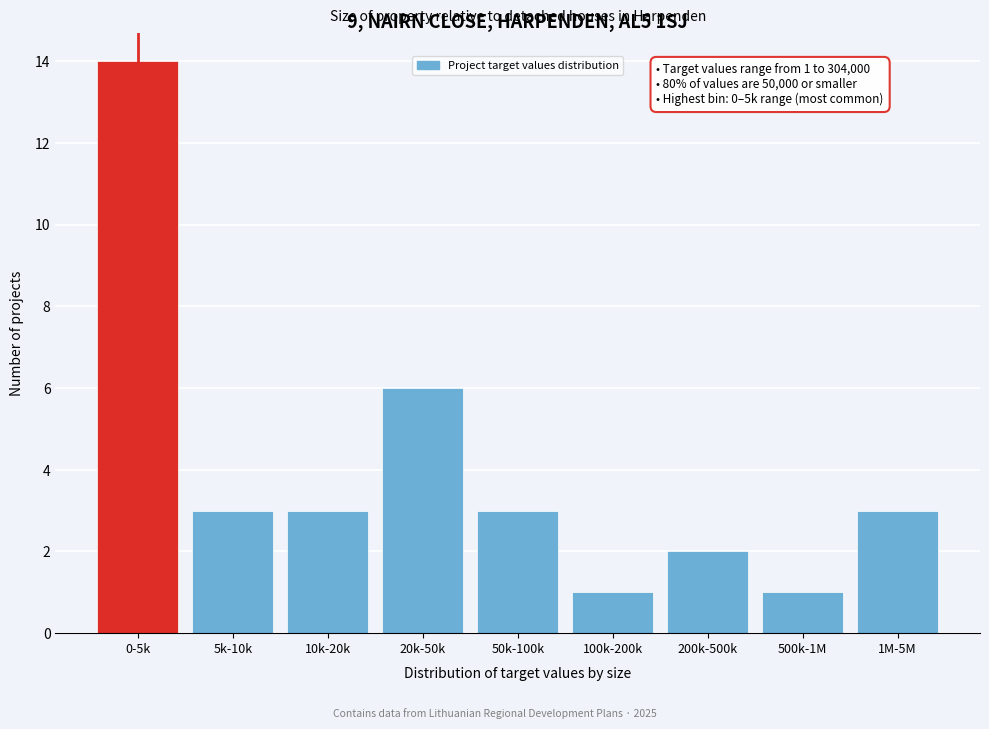

Reading left to right, transcribe all the data shown in this chart.

0-5k=14	5k-10k=3	10k-20k=3	20k-50k=6	50k-100k=3	100k-200k=1	200k-500k=2	500k-1M=1	1M-5M=3